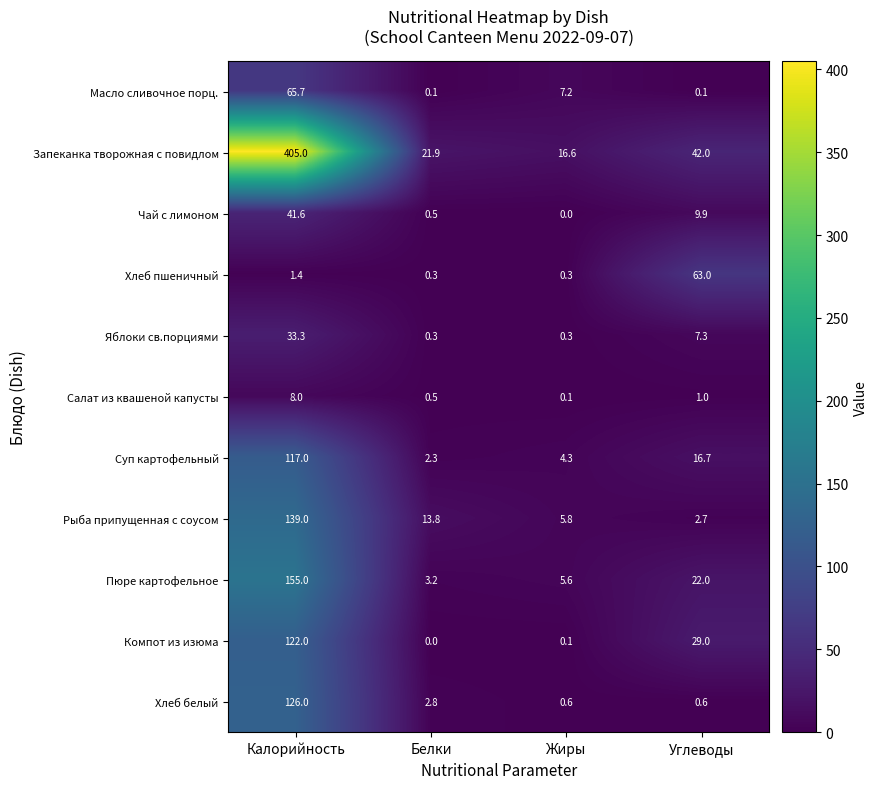

Which series changed the most between Калорийность and Жиры?

Запеканка творожная с повидлом